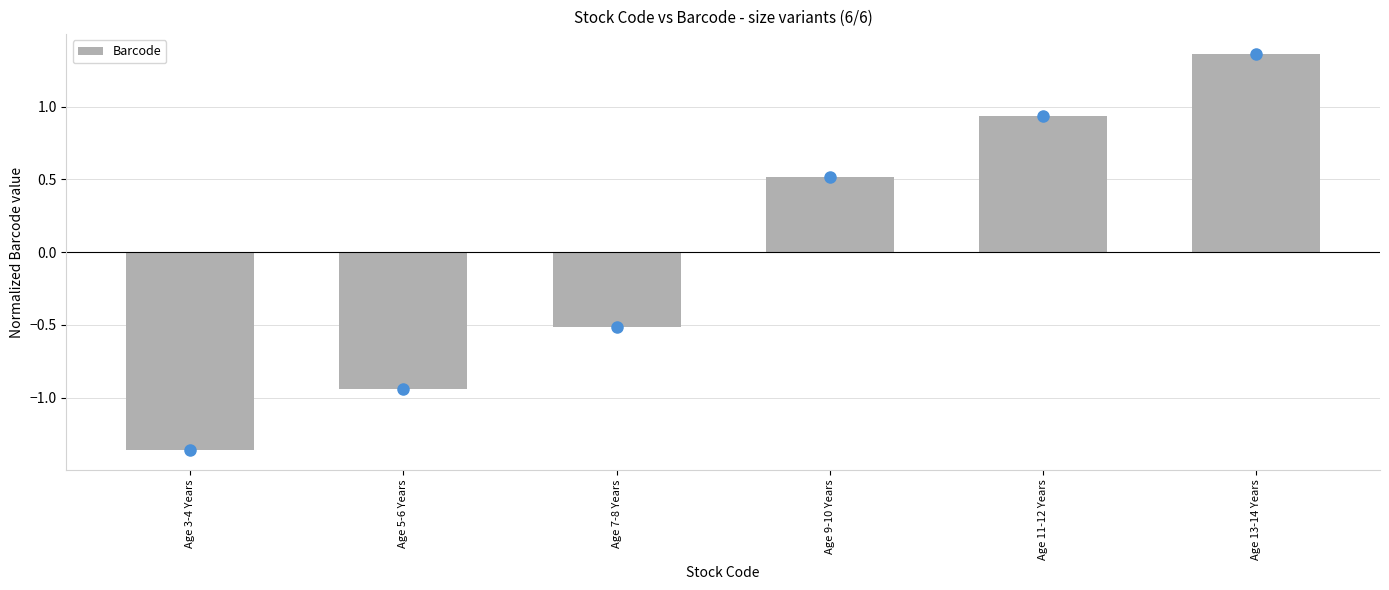

What position from the left is Age 13-14 Years?

6